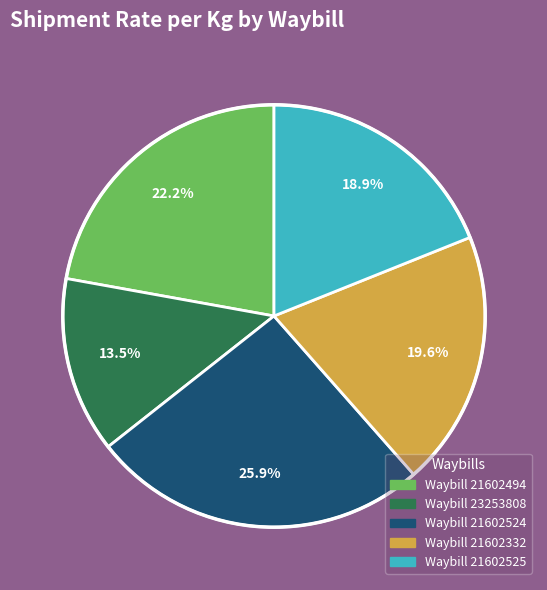

Is there a majority slice in this chart?

No